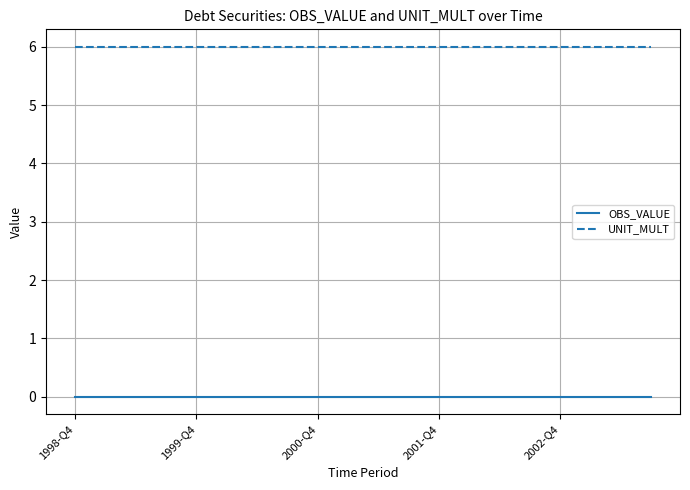

Rank the series by their maximum value, from lowest to highest.

OBS_VALUE, UNIT_MULT